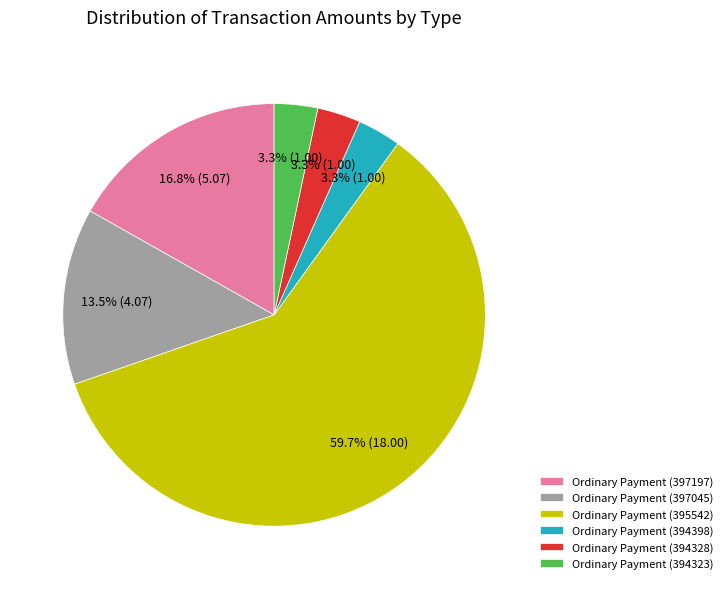

Does any single category account for the majority?

Yes